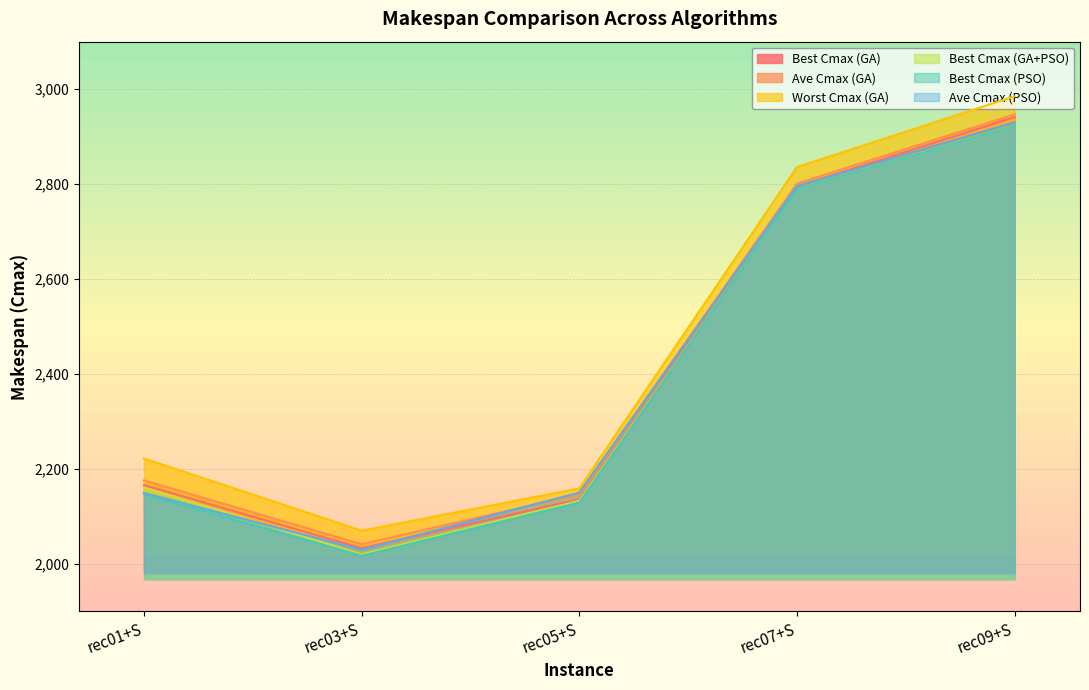

The value of Worst Cmax (GA) at rec07+S is 2836.0. True or false?

True